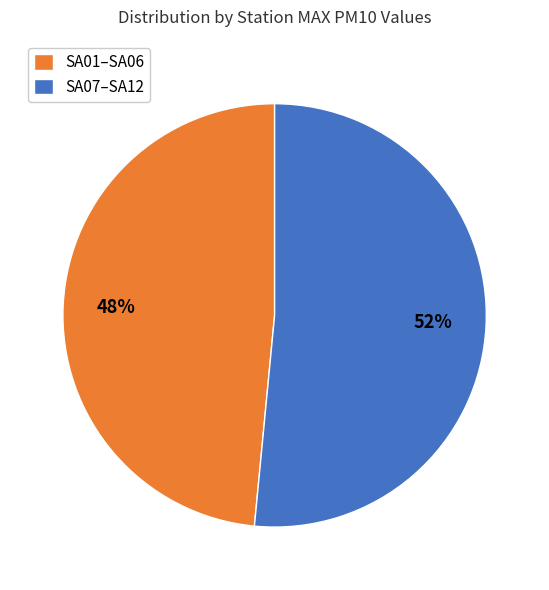

Do SA01–SA06 and SA07–SA12 together represent more than half of the pie?

Yes